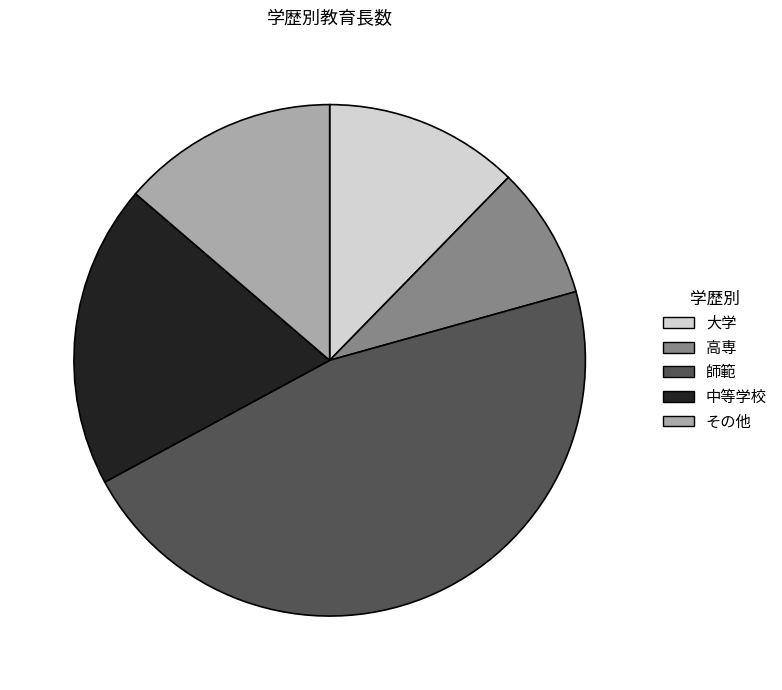

Combined, do 中等学校 and その他 account for over 50%?

No